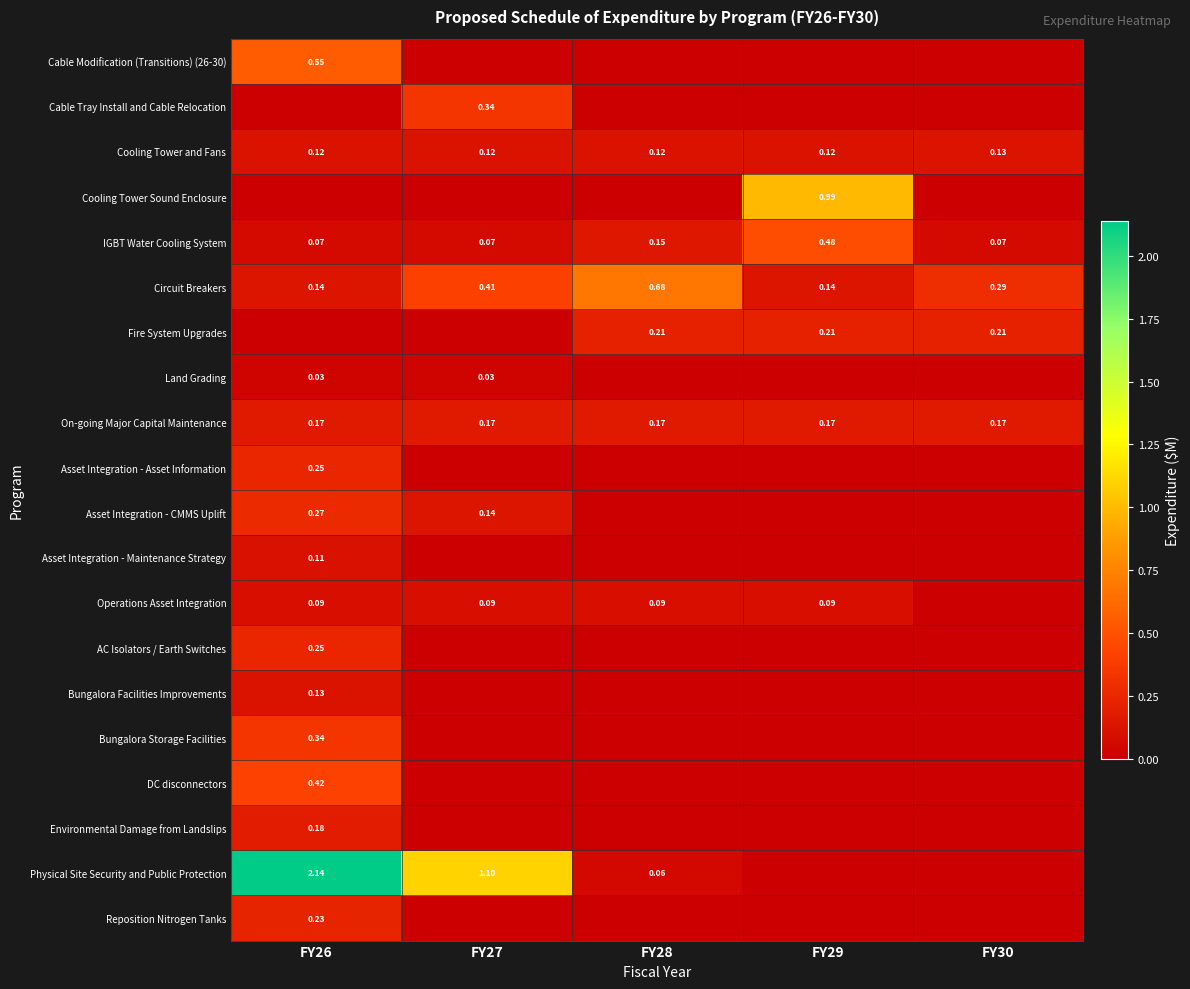

Is it true that Cable Tray Install and Cable Relocation equals 0.2 at FY27?

False